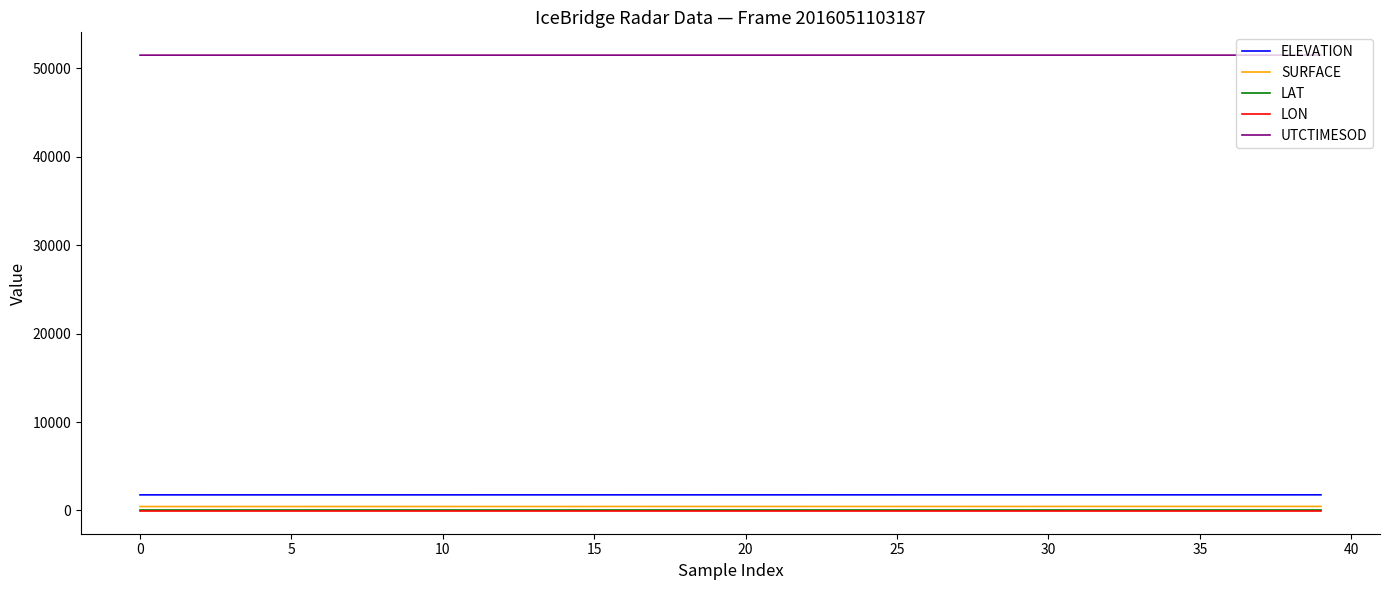

Which series has the largest total across all categories?

UTCTIMESOD